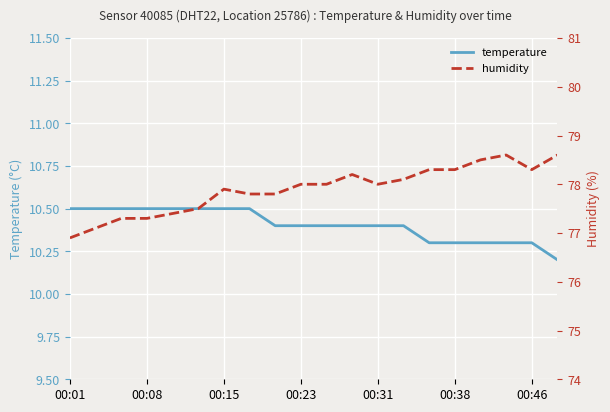

What is the highest value of the temperature series?

10.5